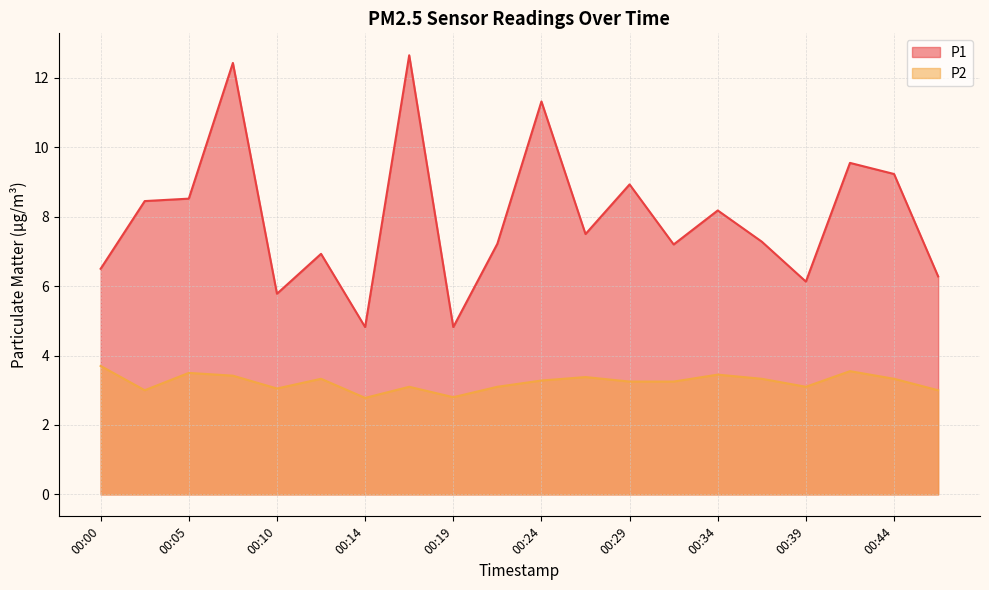

What is the value of the P1 point at the 17th from the left?

6.1